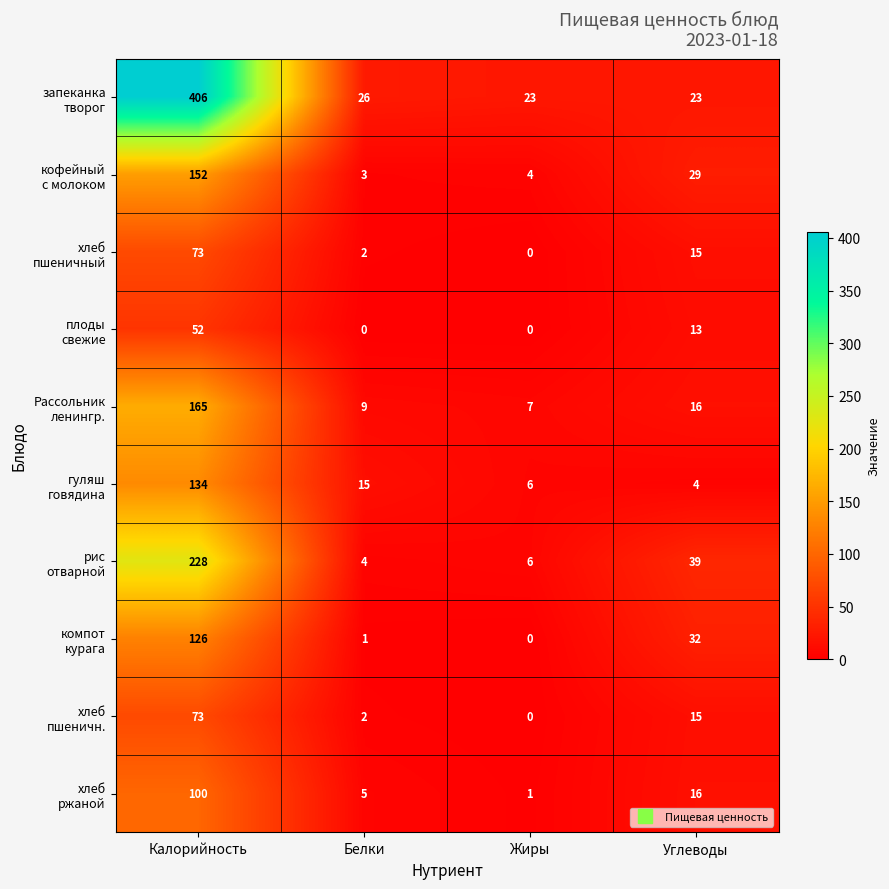

What is the total value across all series at Калорийность?

1509